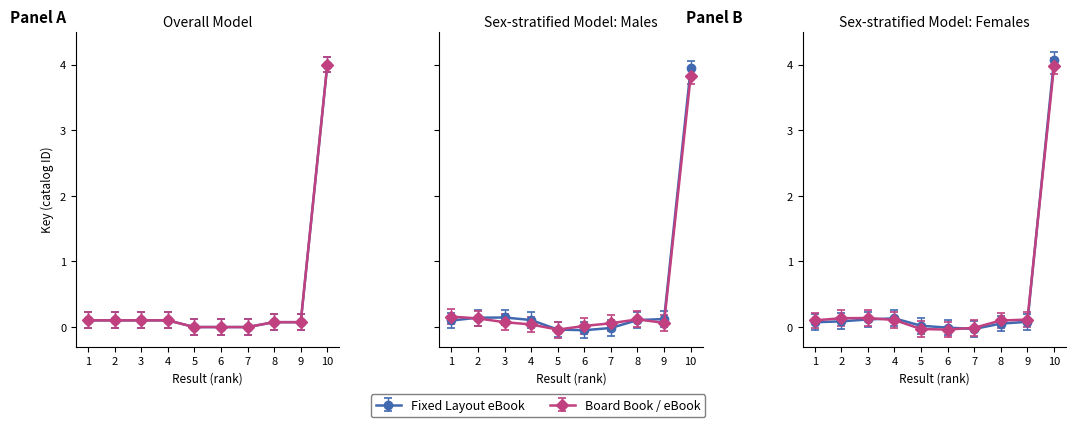

At which label does Fixed Layout eBook reach its minimum?

7